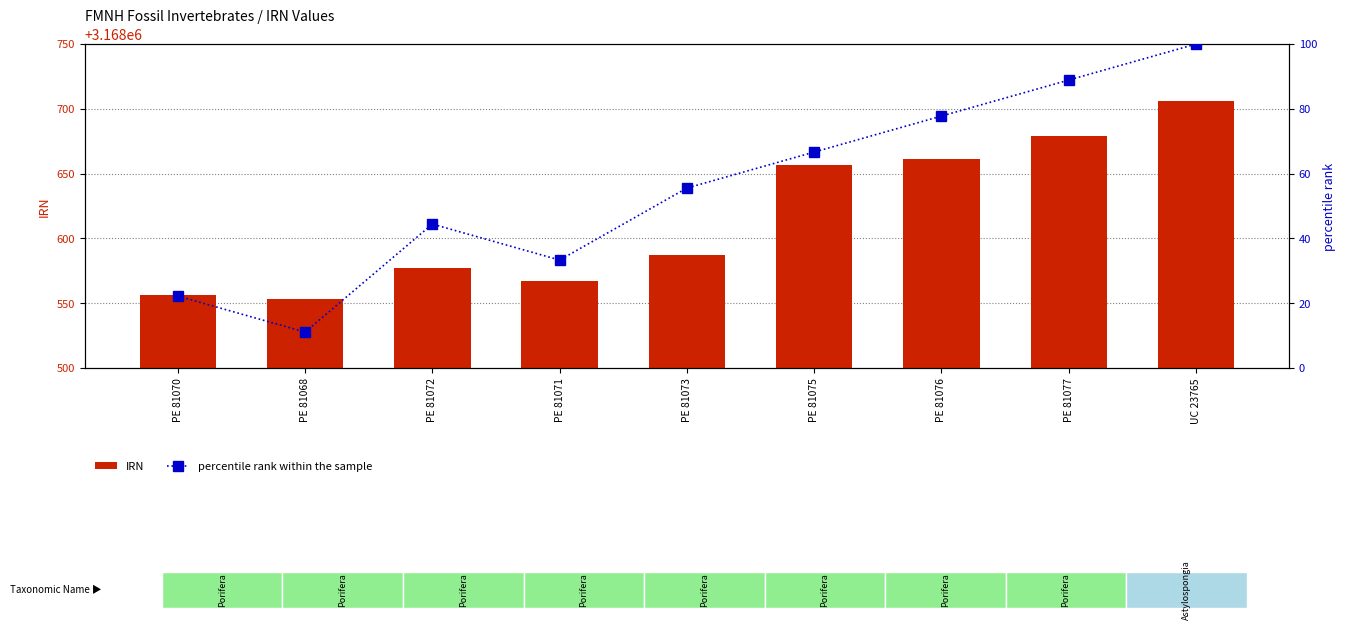

The value of IRN at PE 81072 is 3168577.0. True or false?

True